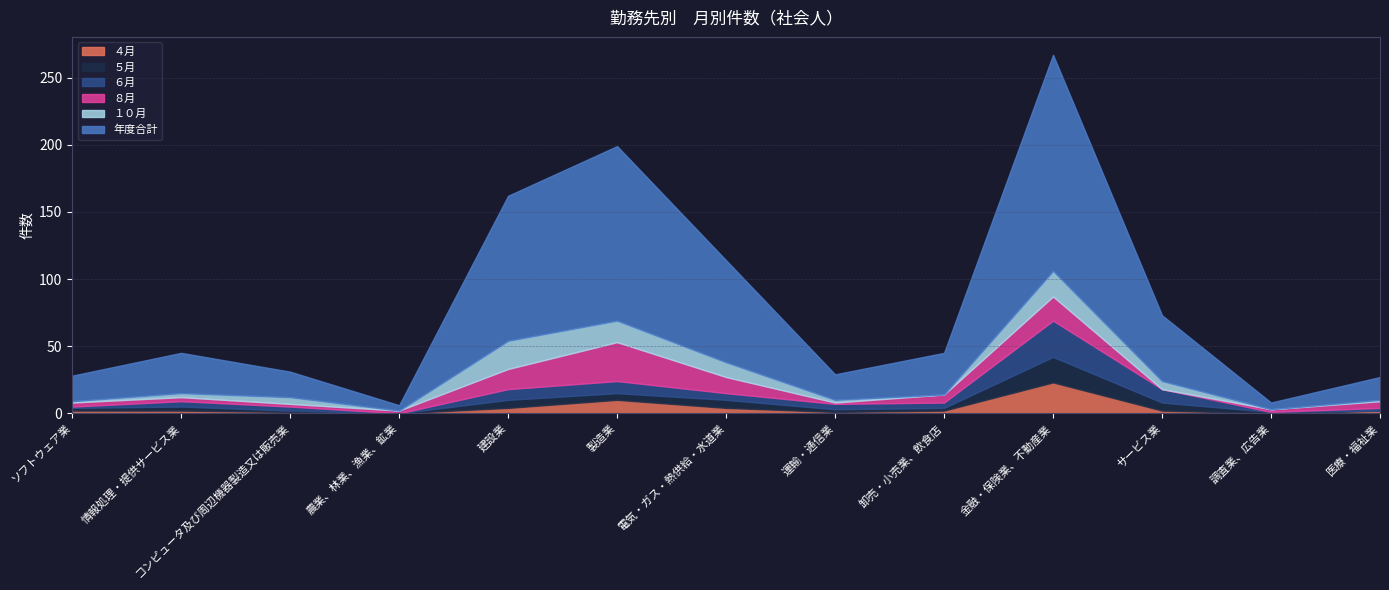

The ６月 series shows 1 at ソフトウェア業. True or false?

True